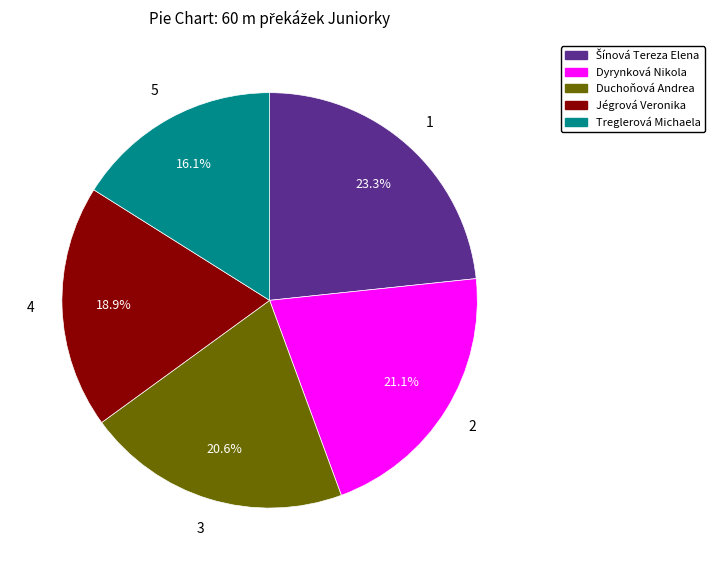

Does any single category account for the majority?

No